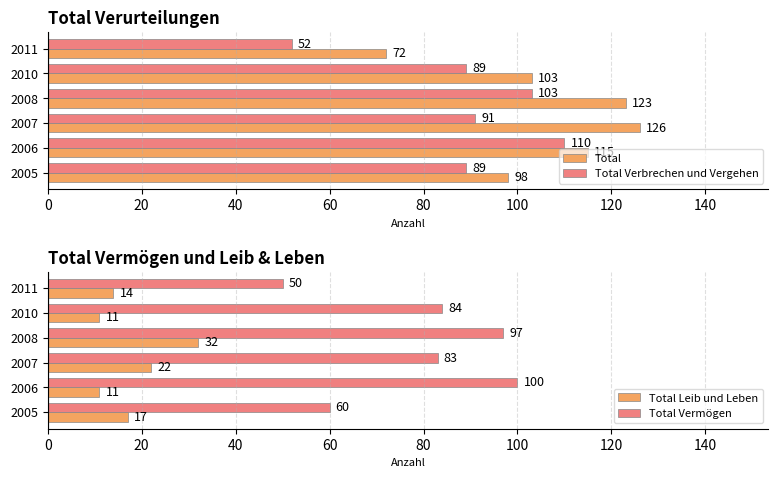

What is the approximate value of Total Vermögen at 2010, to the nearest 10?

80